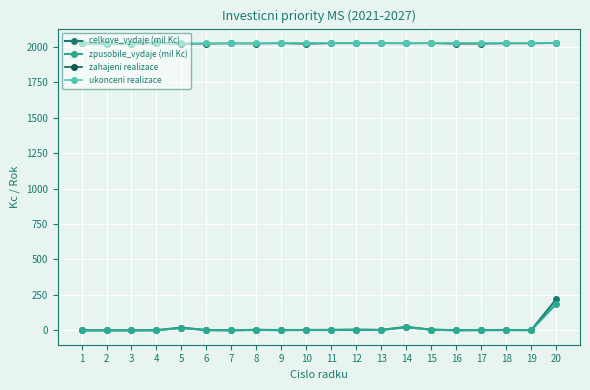

How many categories are shown in the chart?

20